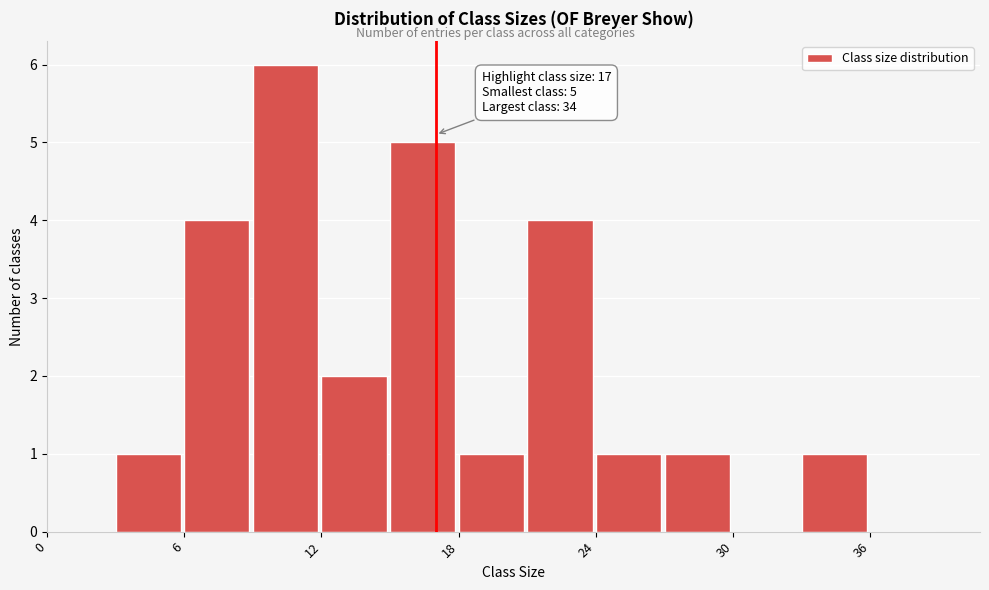

Read against the x-axis, roughly where is the centre of the tallest bar?

10